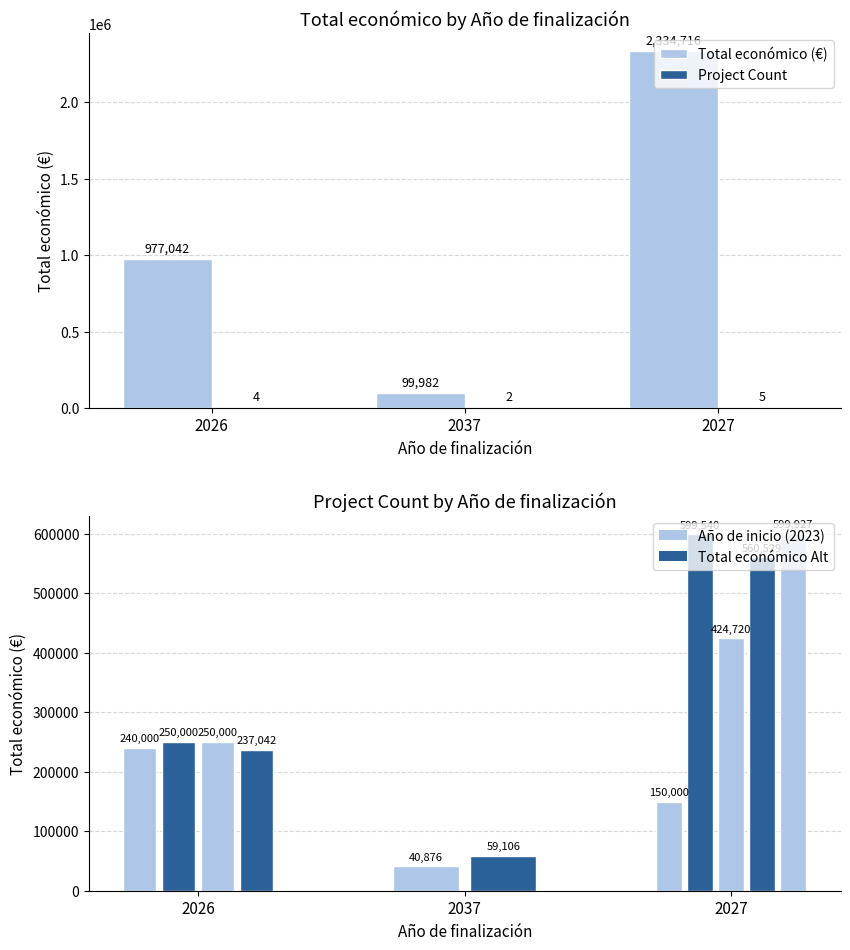

What is the label of the 1st bar from the right?

2027